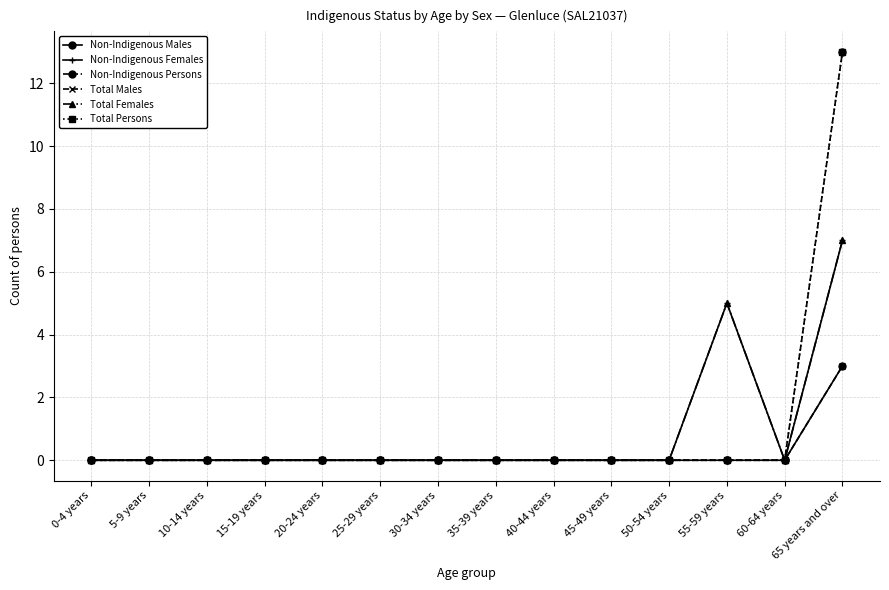

What is the greatest value displayed?

13